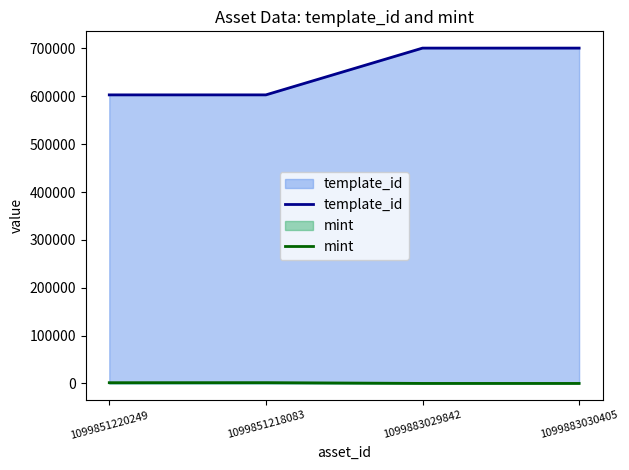

Reading right to left, what are all the values shown in this chart?

template_id: 700691	700690	602961	602942
mint: 69	84	1713	1615